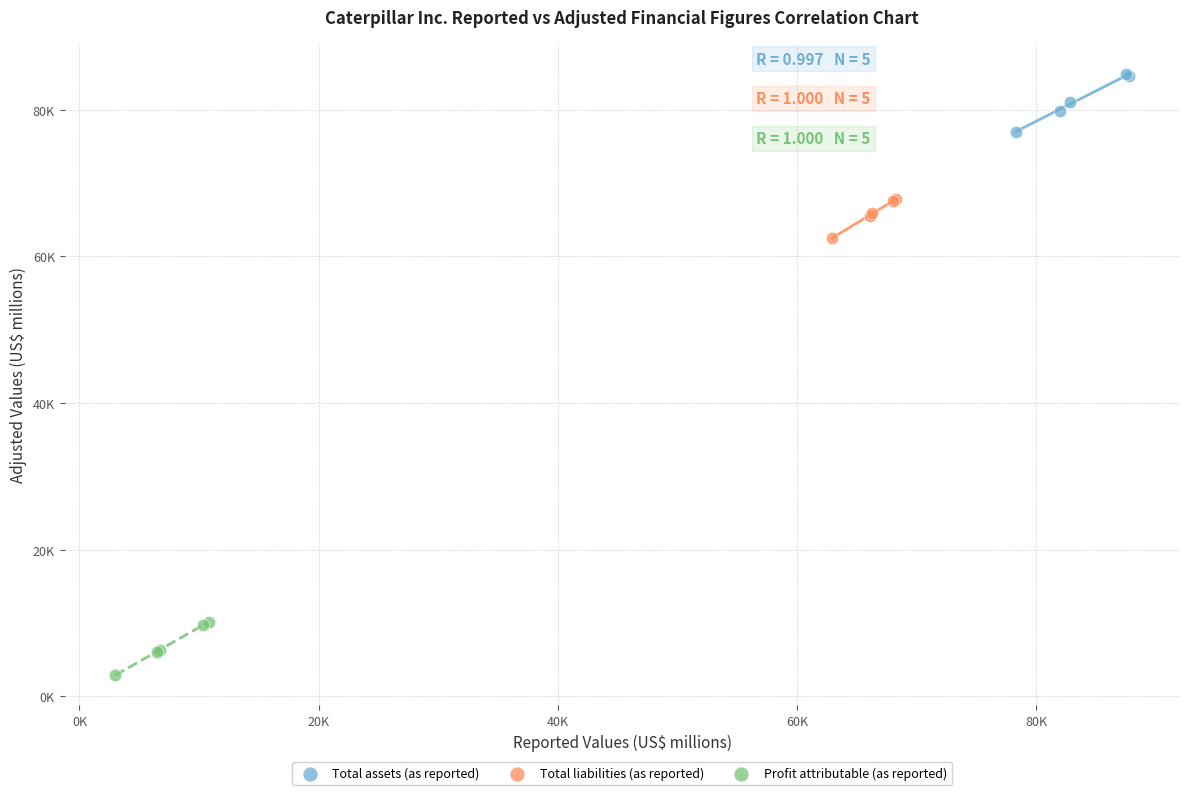

Which series reaches the minimum Y coordinate?

Profit attributable (as reported)